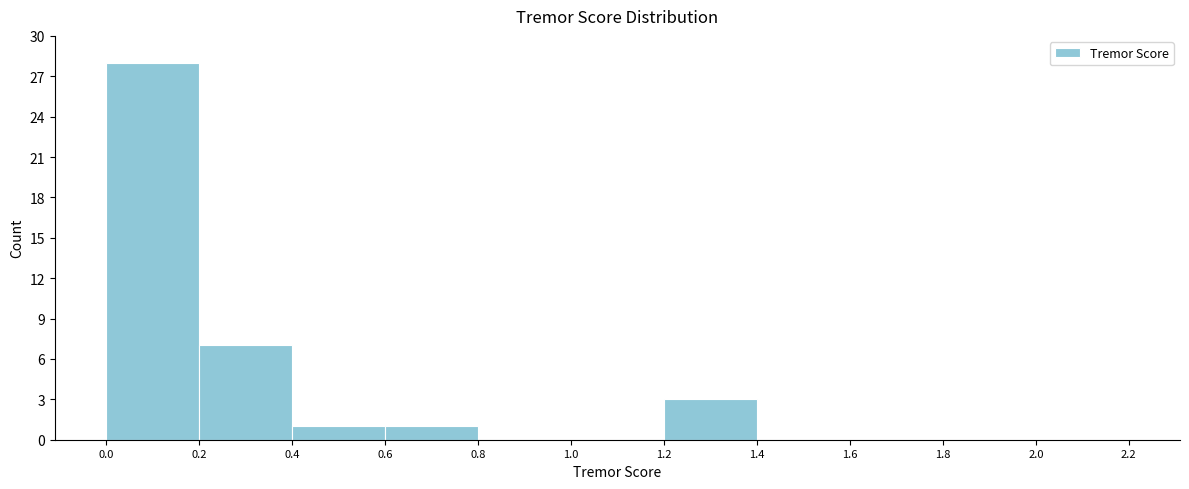

Which range on the x-axis has the tallest bar?

0.0 to 0.2